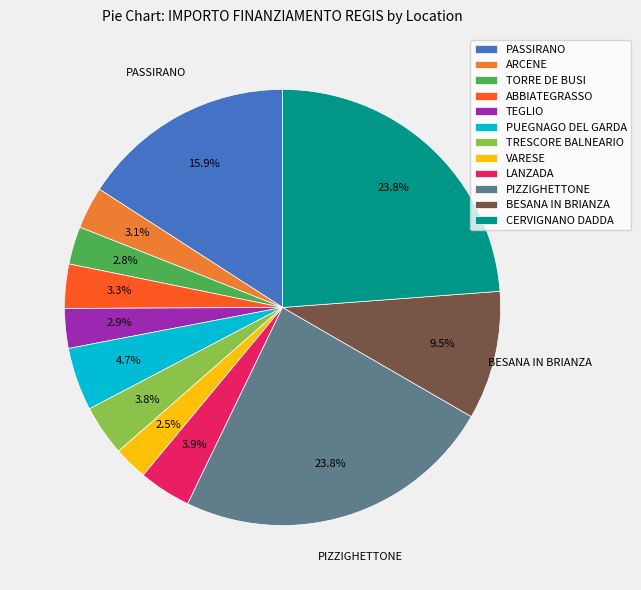

How much of the chart is everything except VARESE?

97.5%